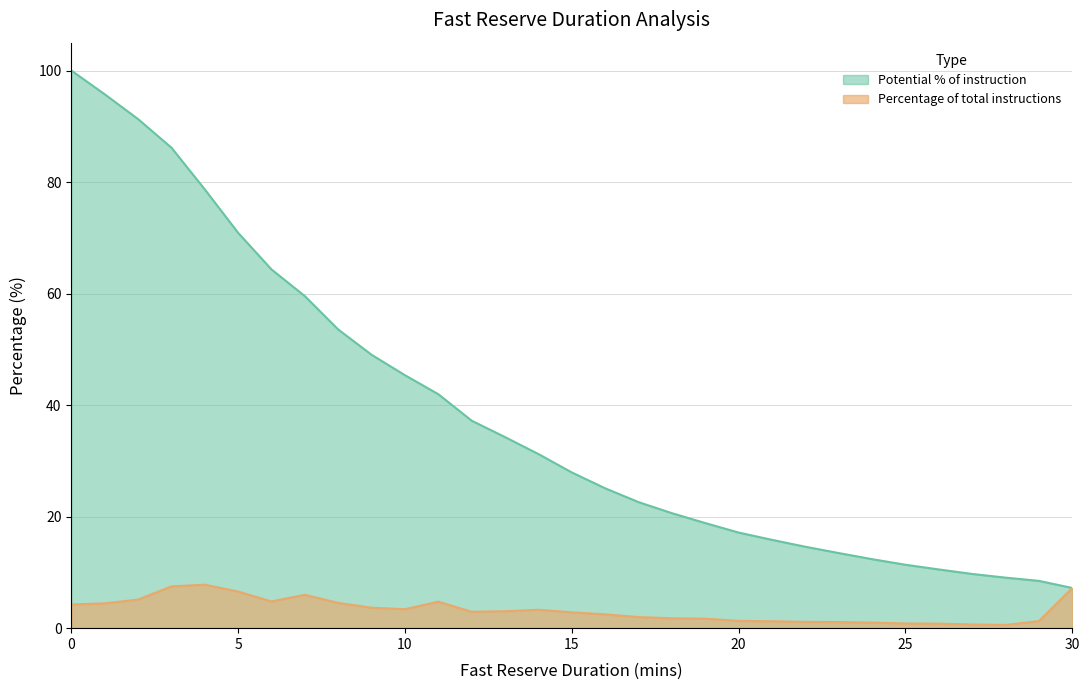

What is the approximate value of Potential % of instruction at 1?

95.8